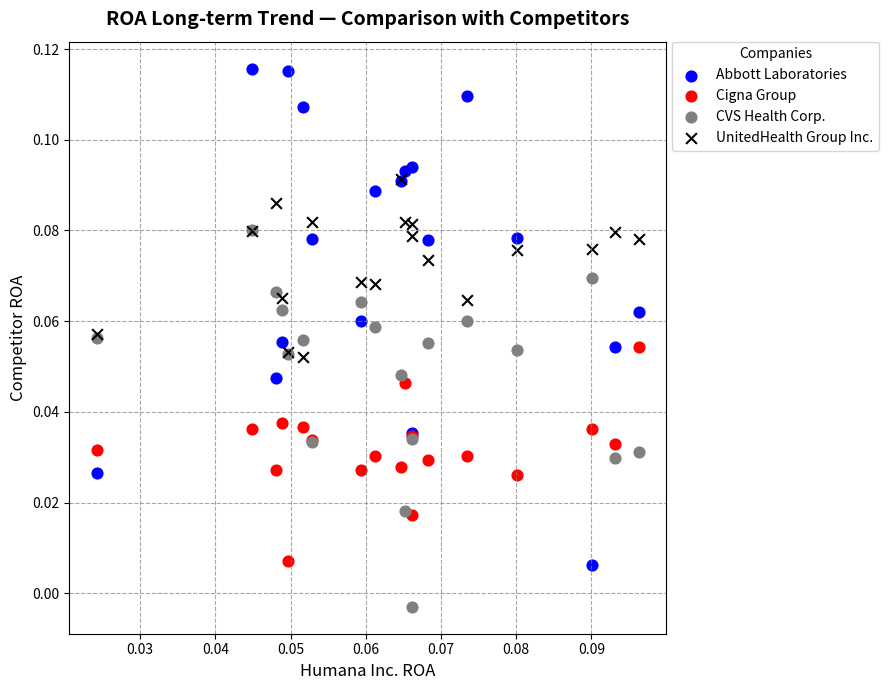

What are all the series names shown in the legend?

Abbott Laboratories, Cigna Group, CVS Health Corp., UnitedHealth Group Inc.